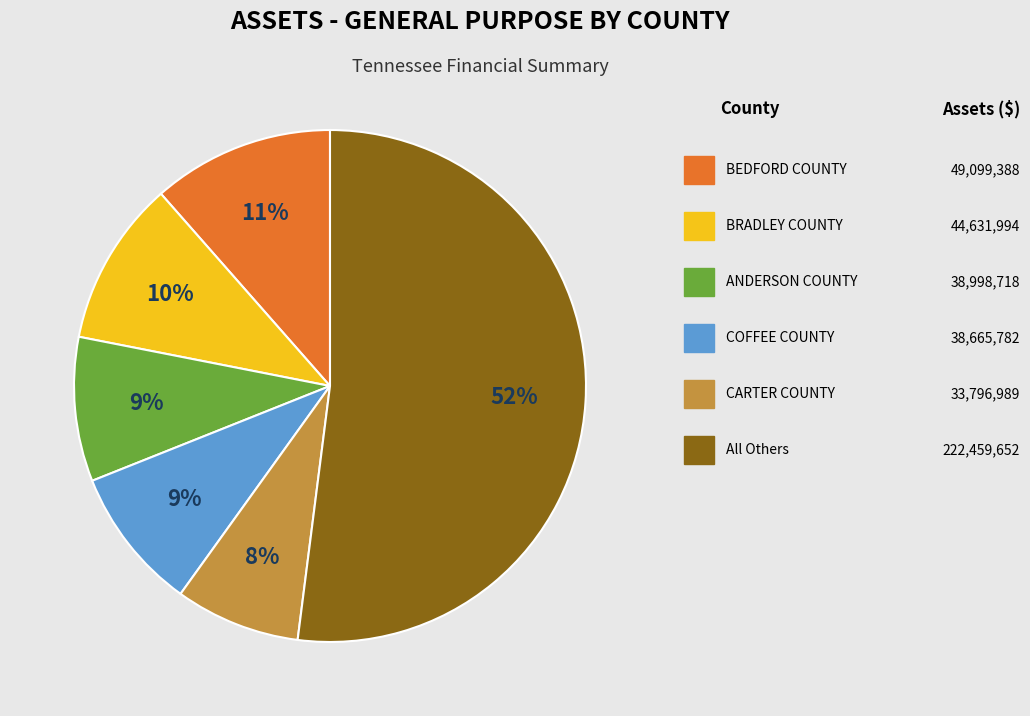

To the nearest percent, what is the difference between the largest and smallest slice percentages?

44%